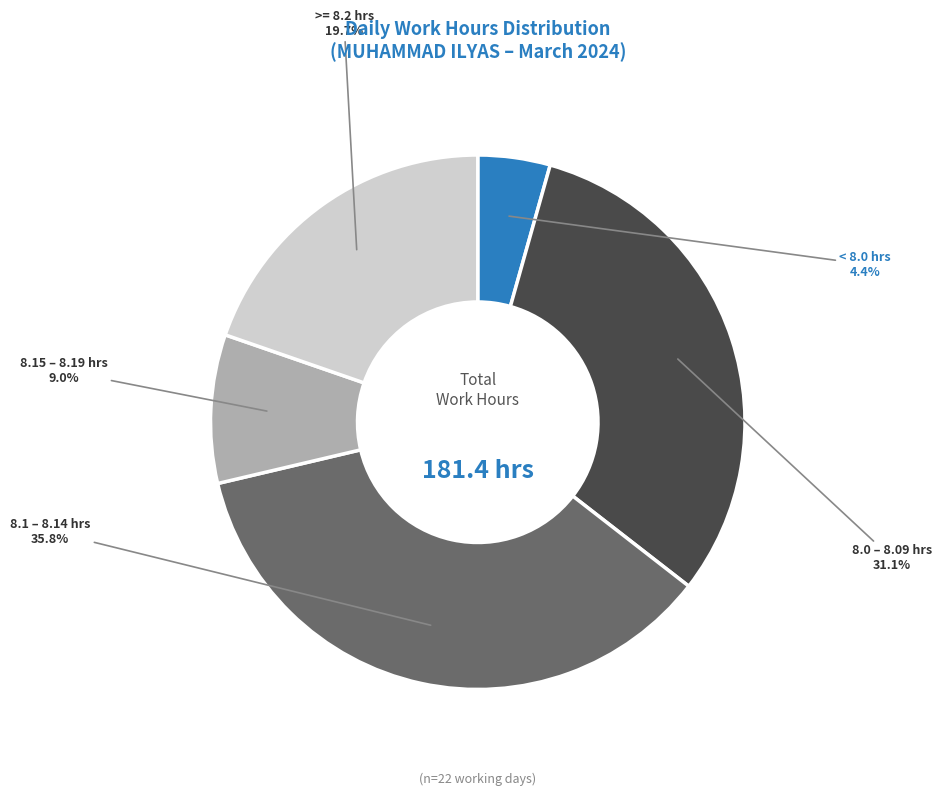

To the nearest percent, what is the difference between the largest and smallest slice percentages?

31%